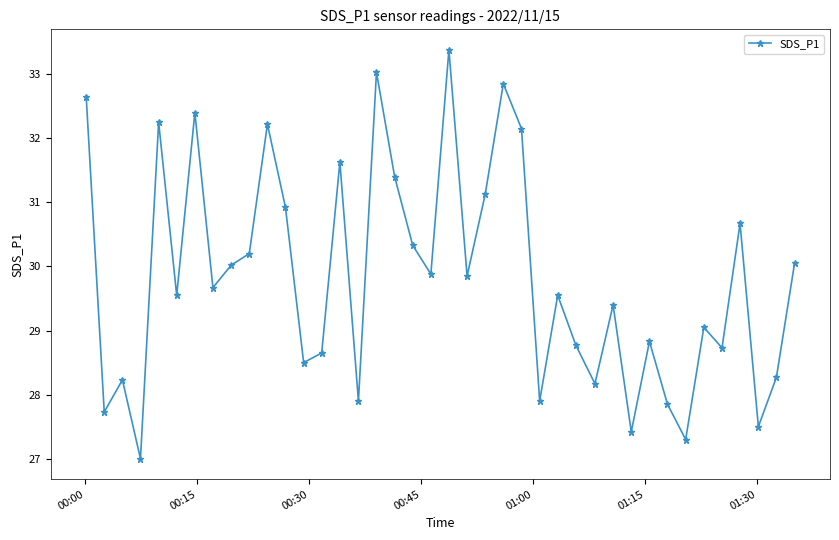

What is the value of the 20th point from the left?

29.9